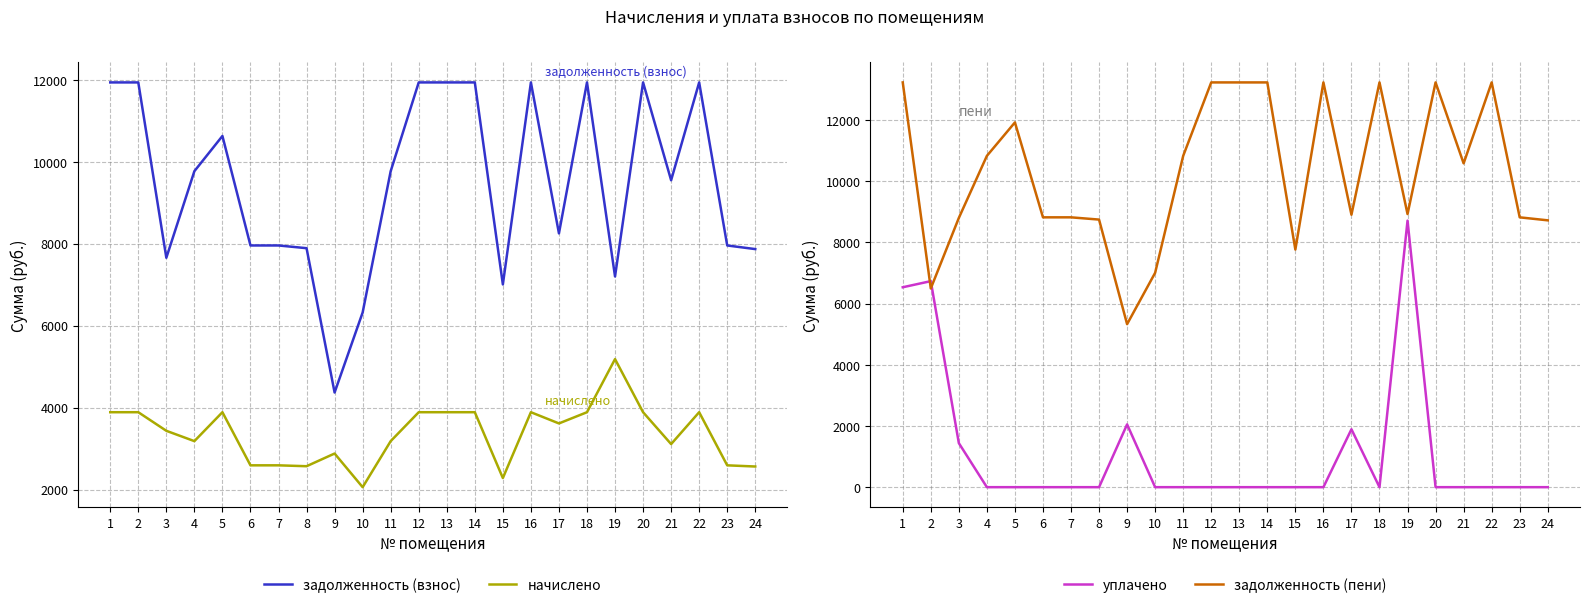

Is the value of задолженность (пени) at 16 greater than the value of начислено at 21?

Yes